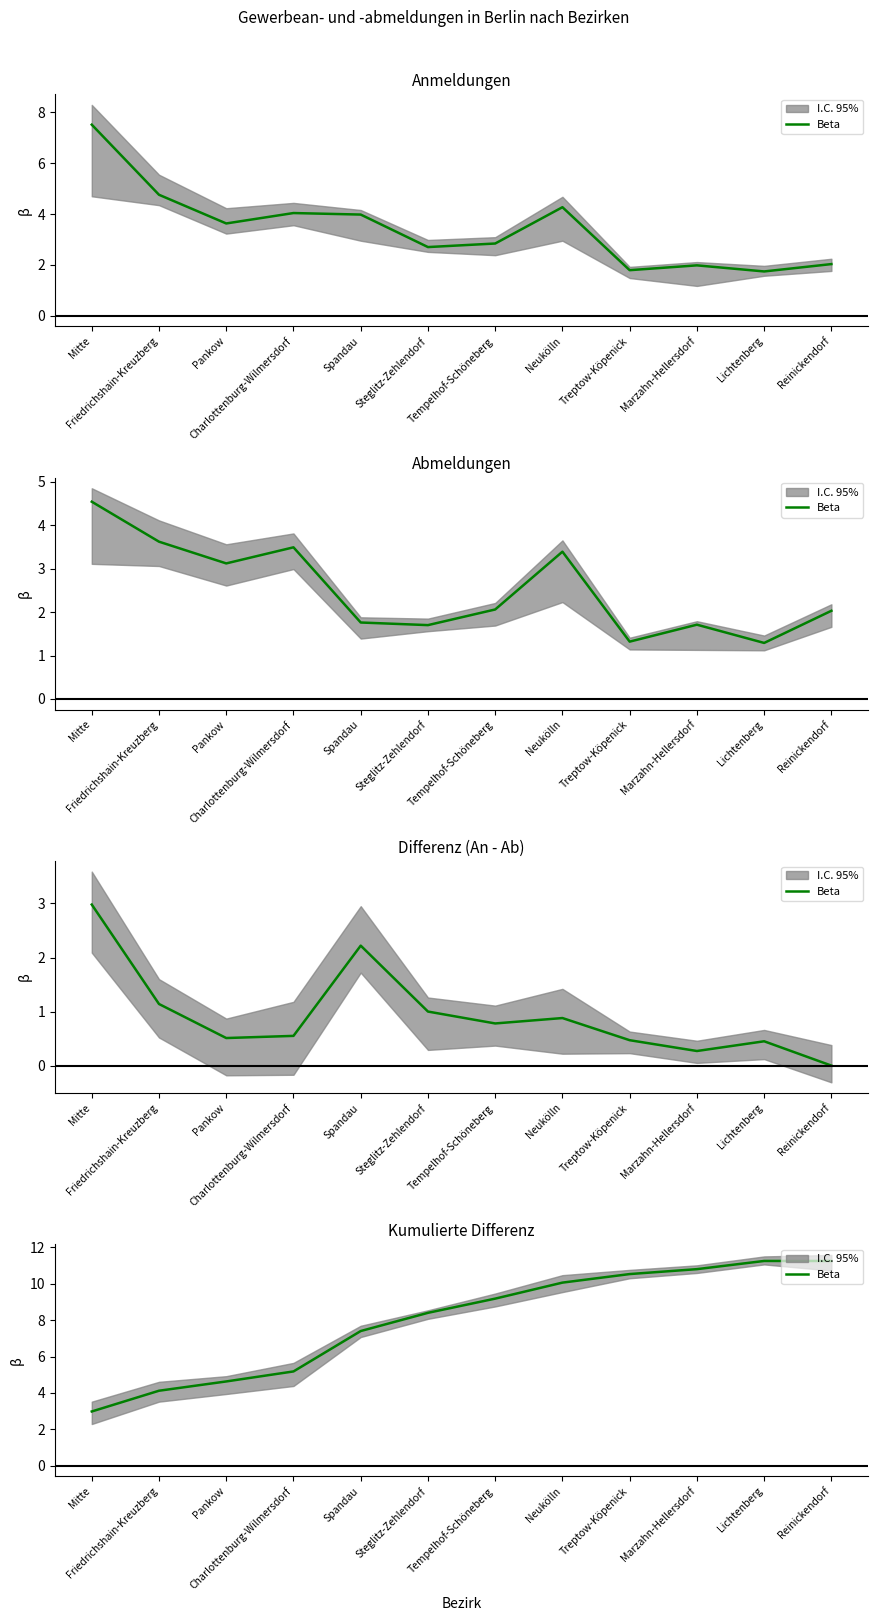

Reading left to right, list all the values displayed in this chart.

3.0	4.1	4.6	5.2	7.4	8.4	9.2	10.1	10.5	10.8	11.2	11.2